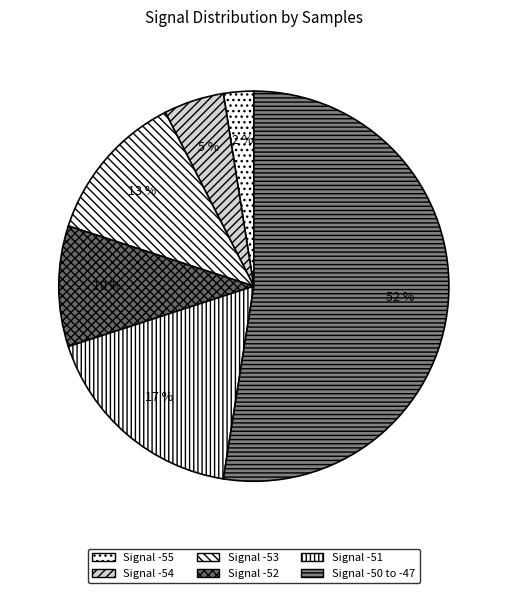

Count the number of slices in the pie.

6